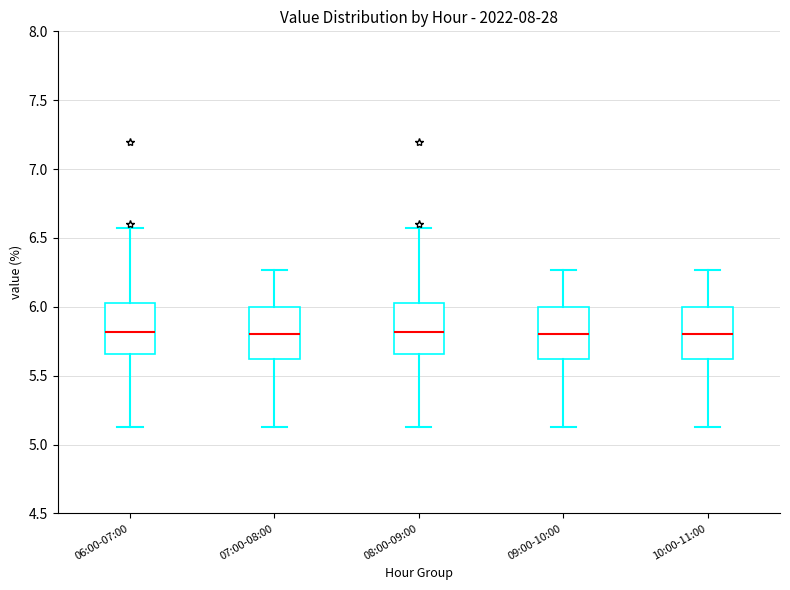

Reading left to right, read every box against the y-axis: the position of its median line, the range the box covers, and the ends of its whiskers. The values are not printed on the chart, so give them approximately, as read against the axis.

06:00-07:00: median 5.80, box 5.65 to 6.05, whiskers 5.15 to 6.55
07:00-08:00: median 5.80, box 5.60 to 6.00, whiskers 5.15 to 6.25
08:00-09:00: median 5.80, box 5.65 to 6.05, whiskers 5.15 to 6.55
09:00-10:00: median 5.80, box 5.60 to 6.00, whiskers 5.15 to 6.25
10:00-11:00: median 5.80, box 5.60 to 6.00, whiskers 5.15 to 6.25